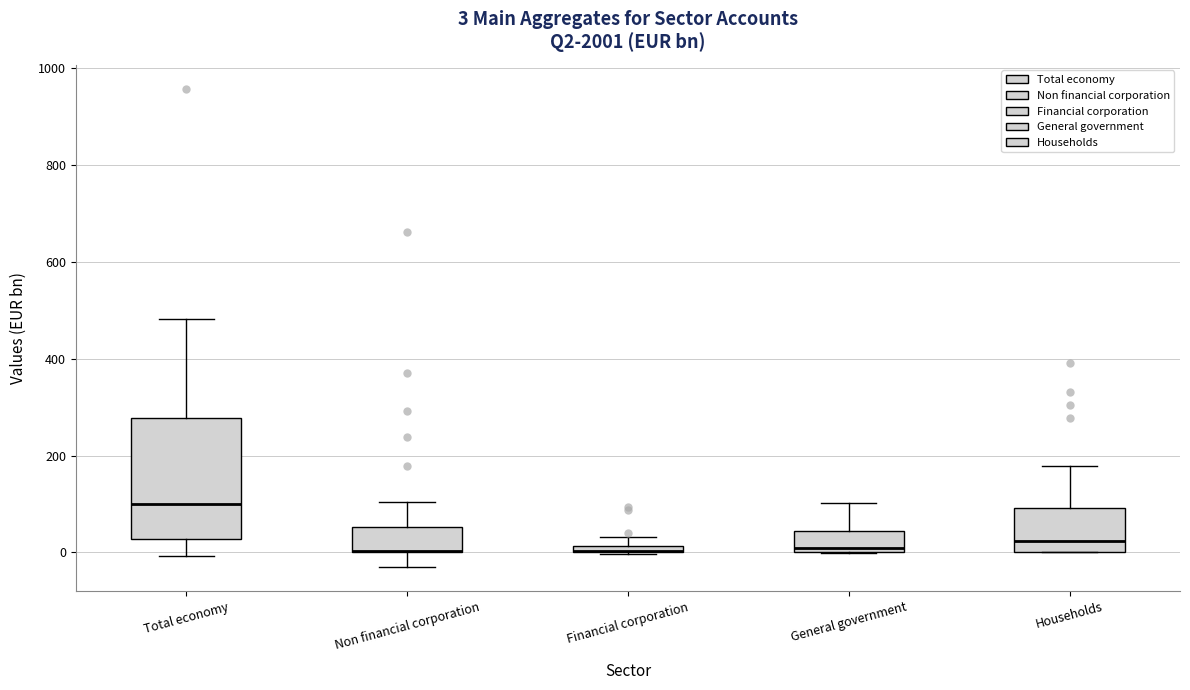

Comparing the boxes themselves (not the whiskers), which one is the tallest?

Total economy